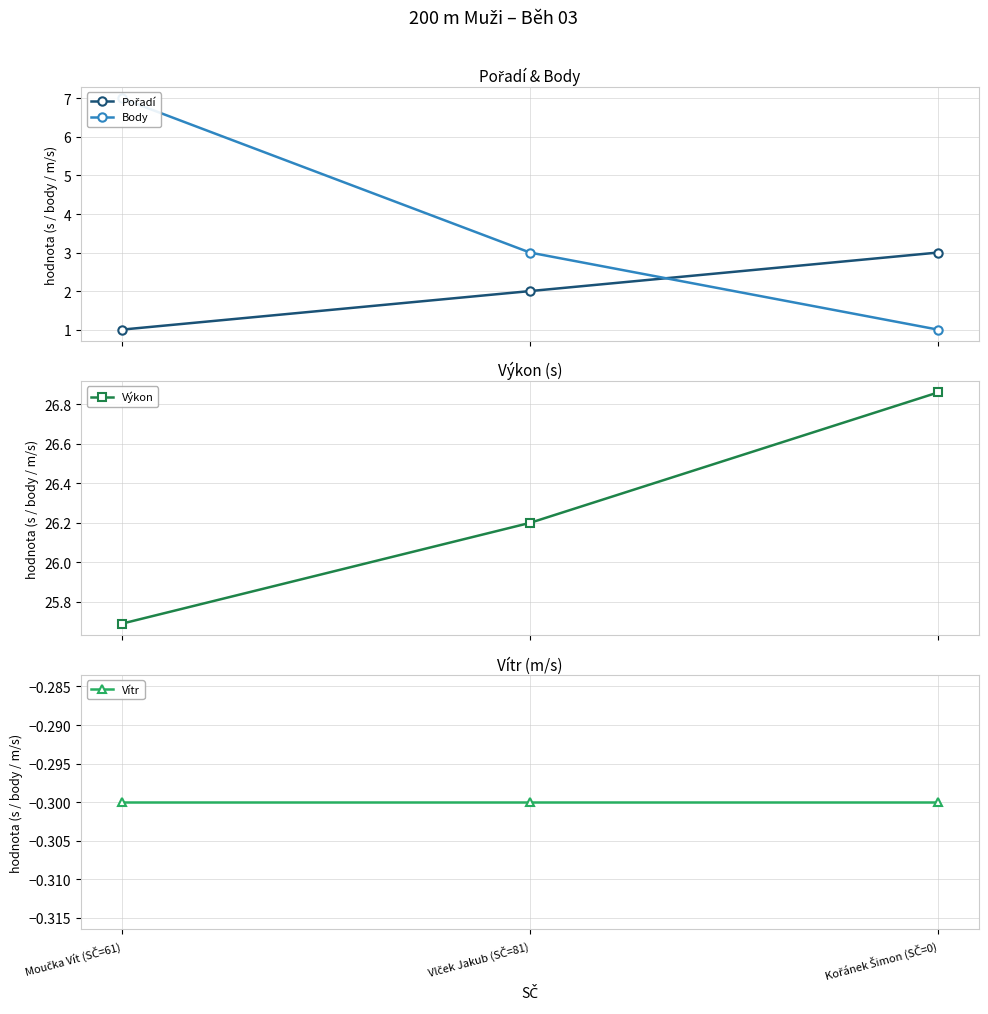

Between Vlček Jakub (SČ=81) and Kořánek Šimon (SČ=0), which series saw the biggest shift?

Body